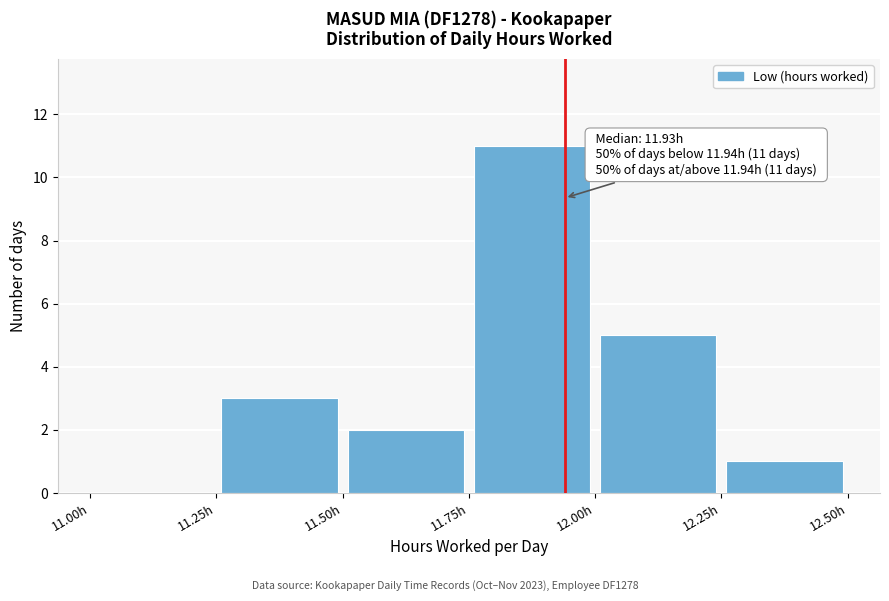

Which range on the x-axis has the tallest bar?

11.75 to 12.00